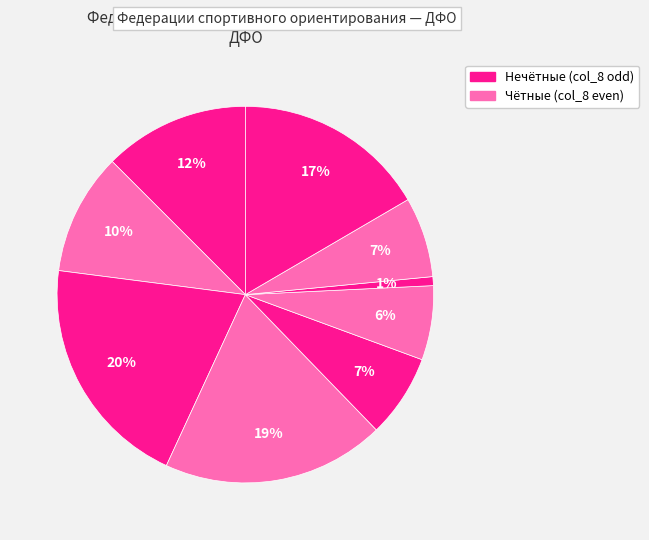

How many slices are in this pie chart?

9